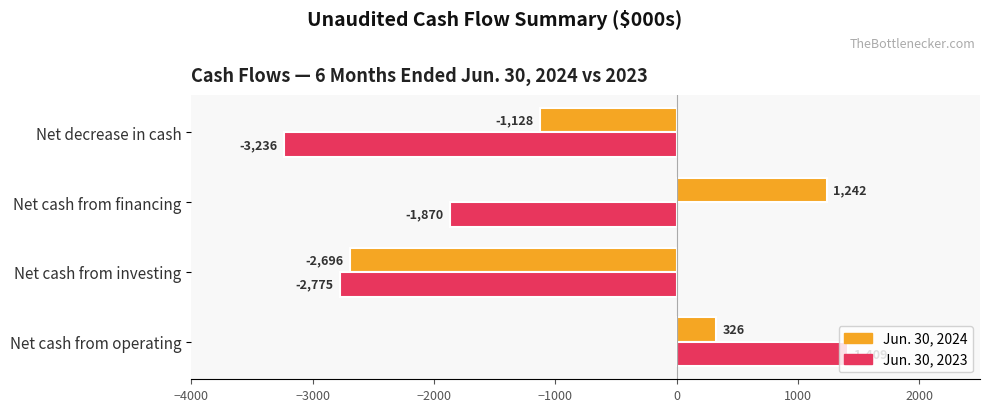

What is the spread (max minus min) of values at Net decrease in cash?

2108